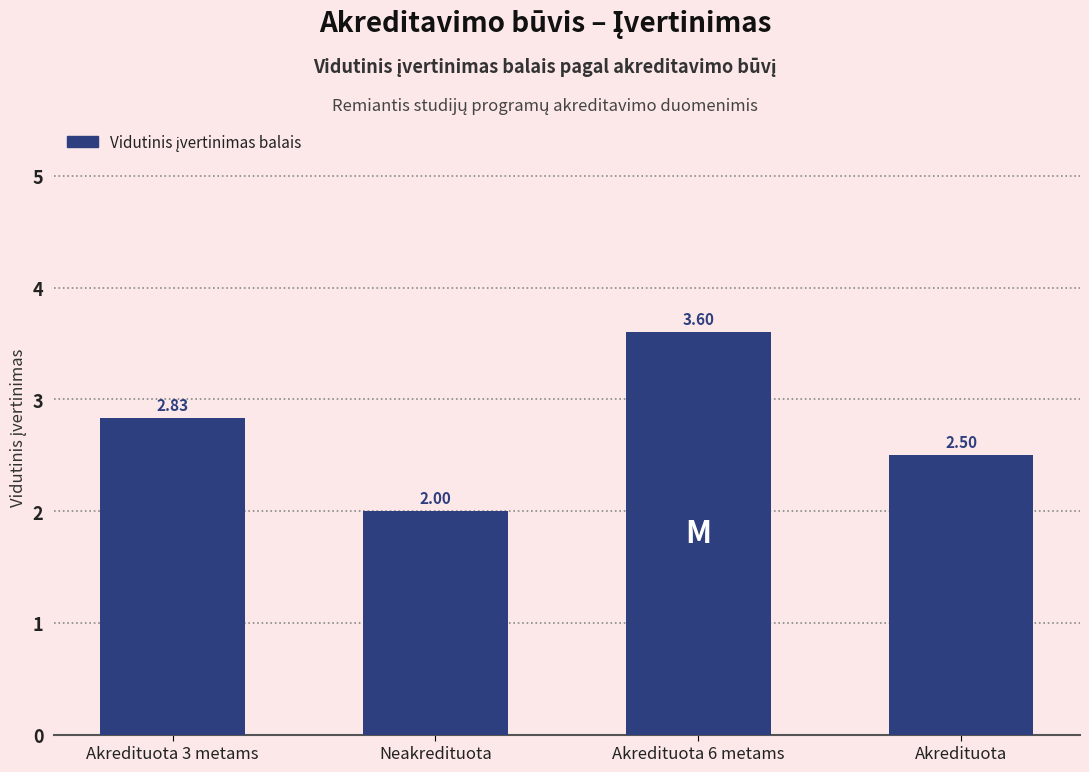

Rank the categories by value from lowest to highest.

Neakredituota, Akredituota, Akredituota 3 metams, Akredituota 6 metams